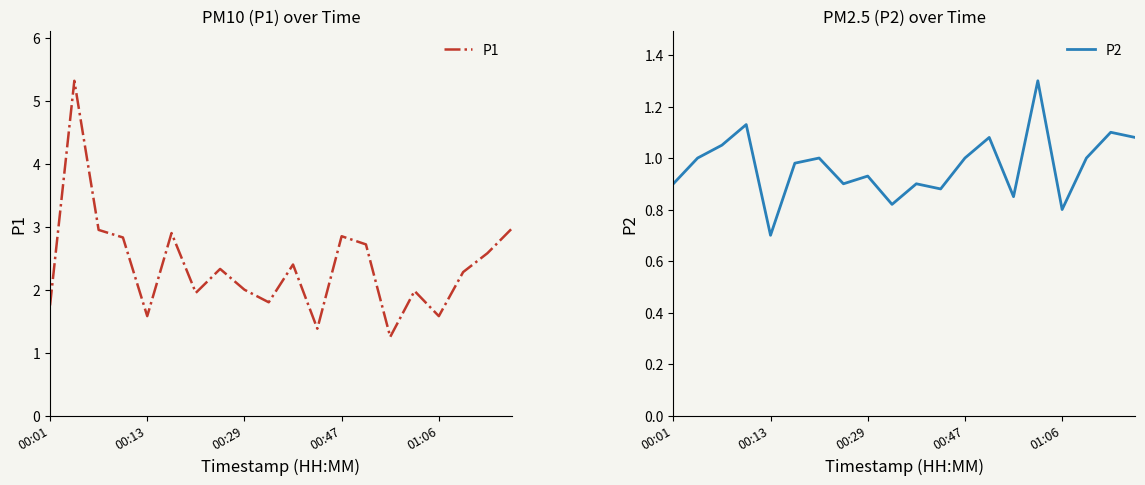

Rank the series at 00:29 from lowest to highest value.

P2, P1